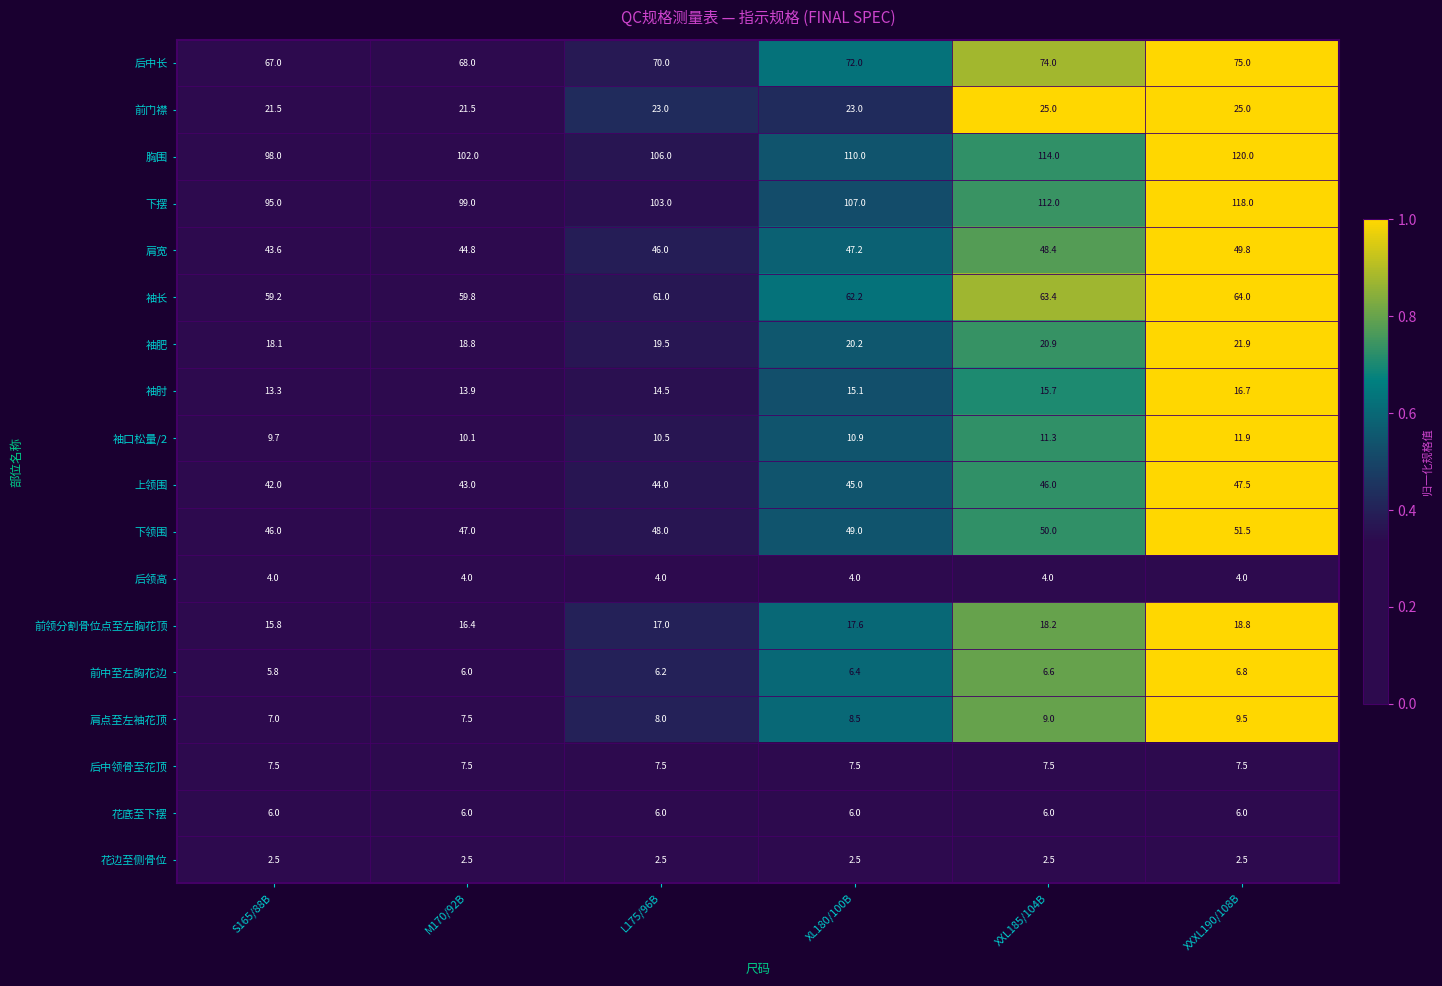

List the series in order of their peak value, lowest first.

花边至侧骨位, 后领高, 花底至下摆, 前中至左胸花边, 后中领骨至花顶, 肩点至左袖花顶, 袖口松量/2, 袖肘, 前领分割骨位点至左胸花顶, 袖肥, 前门襟, 上领围, 肩宽, 下领围, 袖长, 后中长, 下摆, 胸围